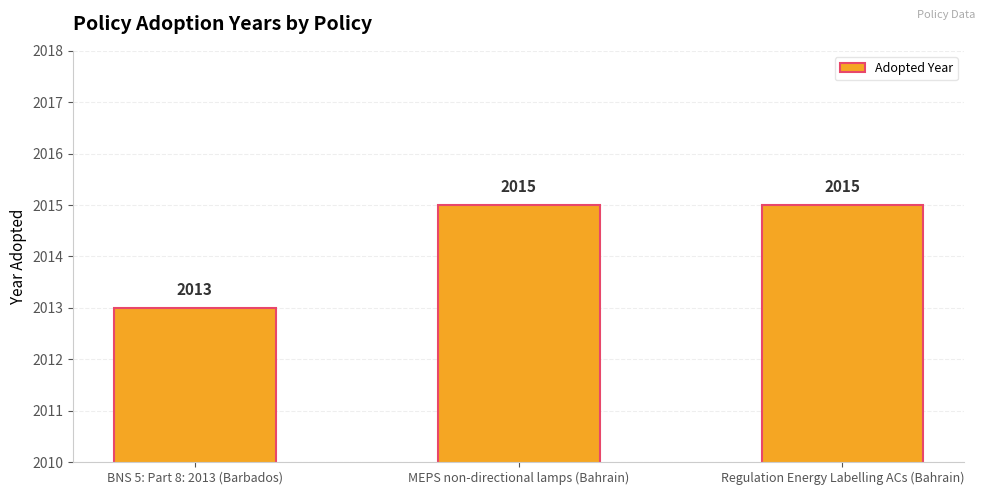

Reading left to right, what are all the values shown in this chart?

BNS 5: Part 8: 2013 (Barbados)=2013	MEPS non-directional lamps (Bahrain)=2015	Regulation Energy Labelling ACs (Bahrain)=2015